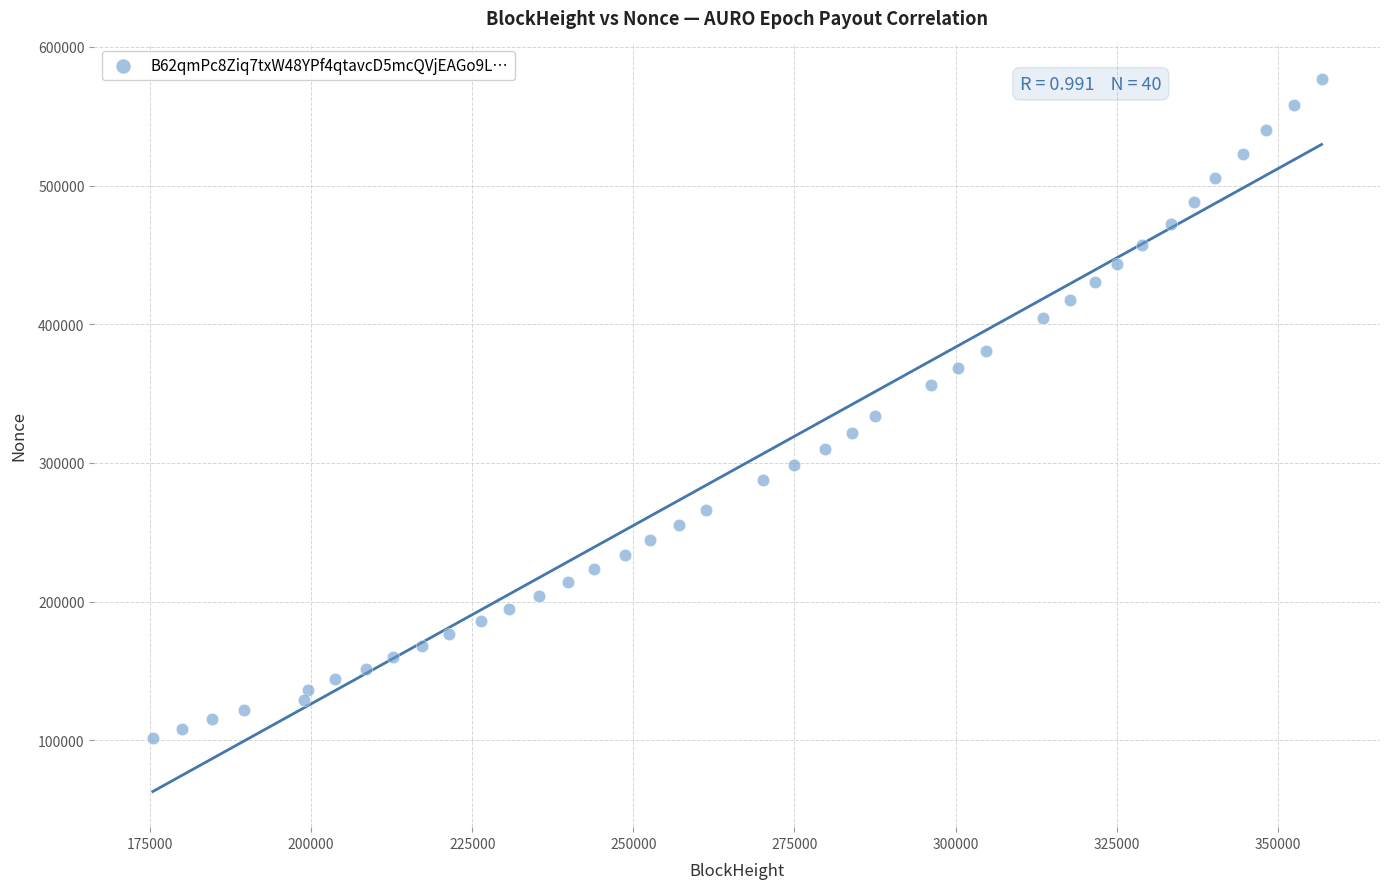

What is the range of Y values (max minus min)?

475303